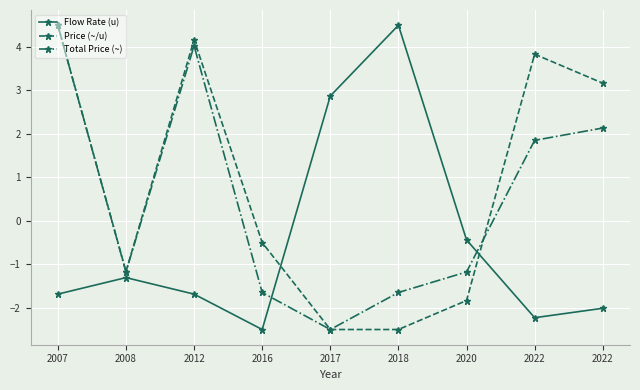

Which category has the lowest value across all series?

2016